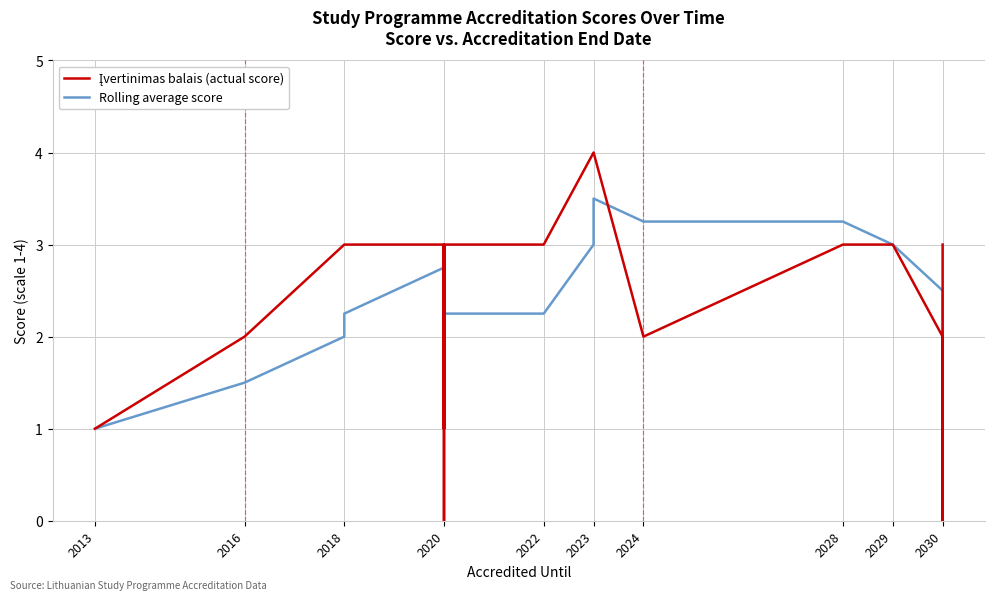

Which series has the largest range (max minus min)?

Įvertinimas balais (actual score)